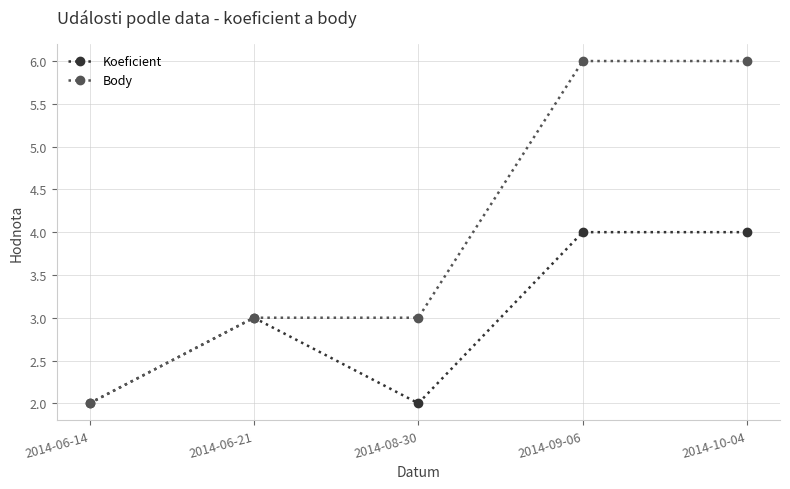

At which category does Koeficient reach its first local valley?

2014-08-30